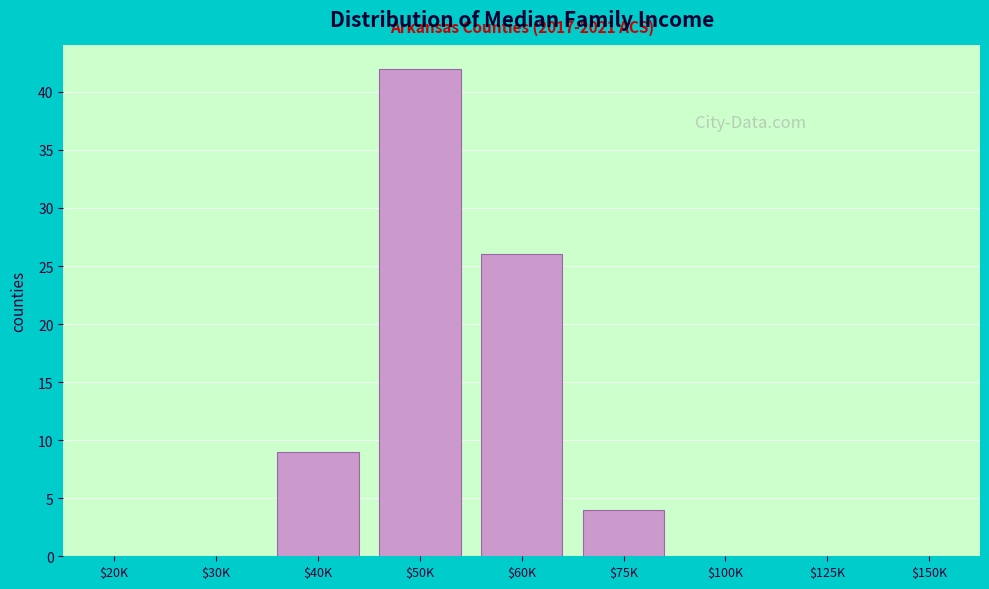

The chart shows a value of 0 at $20K. True or false?

True